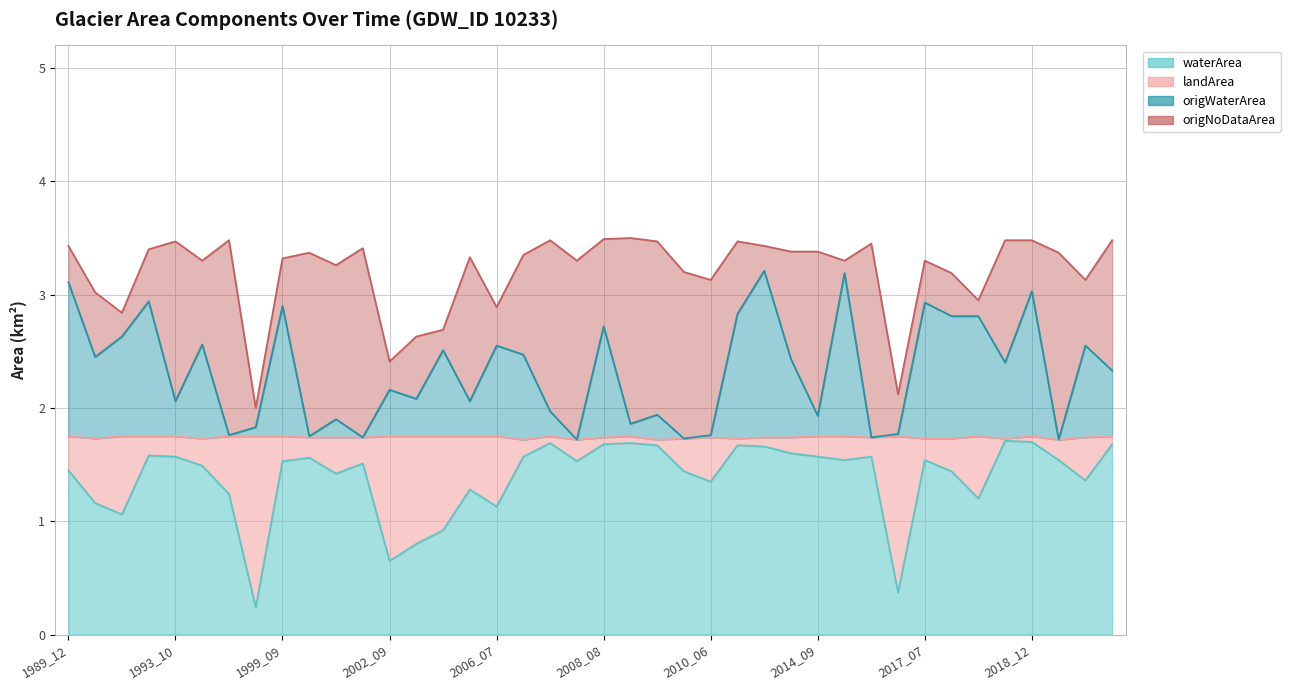

Between 1989_12 and 2015_07, which series saw the biggest shift?

origWaterArea